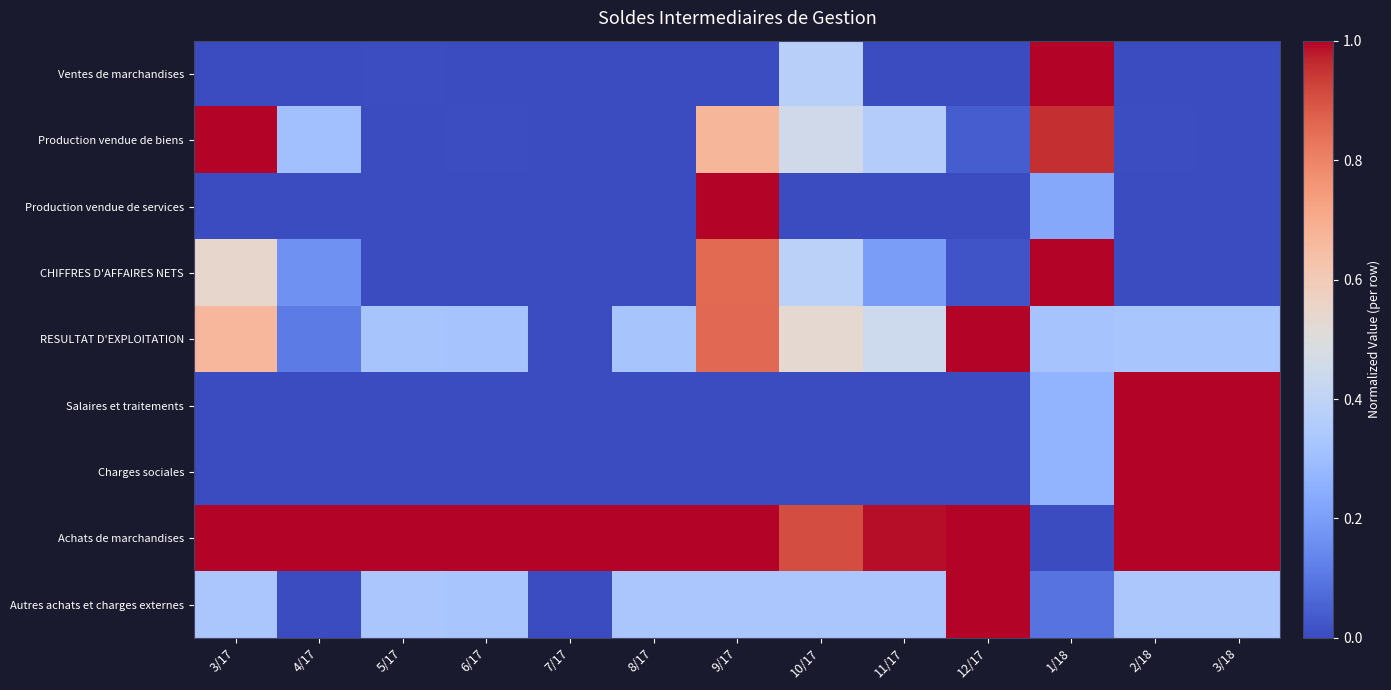

Between 3/18 and 3/17, which is larger?

3/18